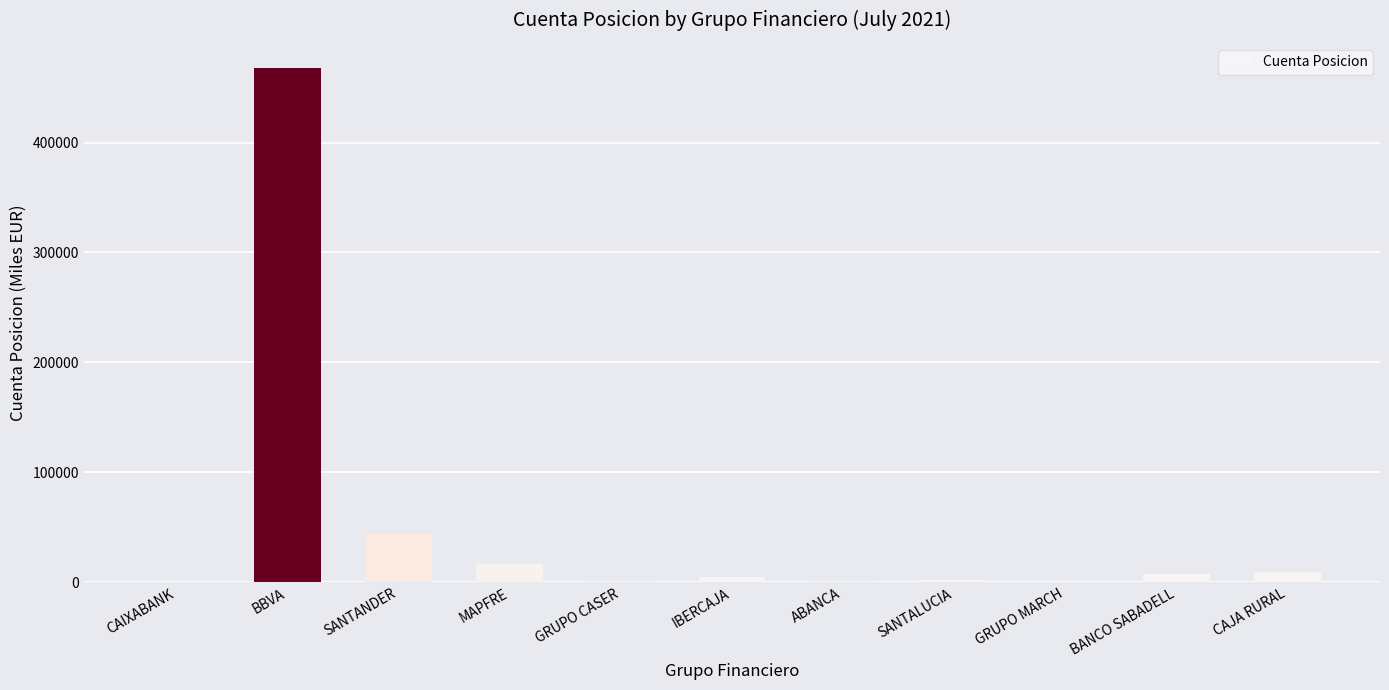

Which category has the highest value across all series?

BBVA